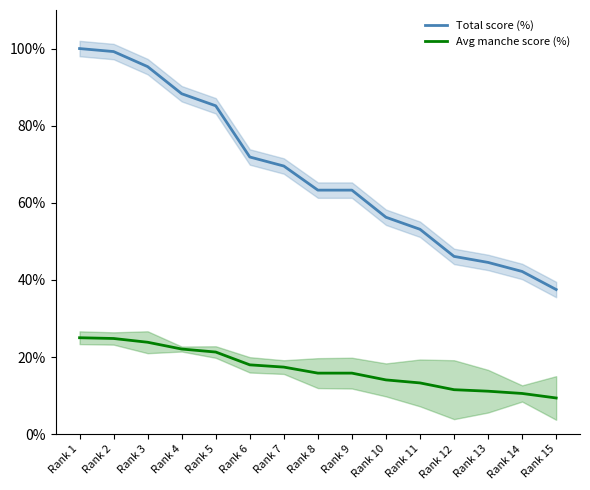

Reading right to left, extract all data points from this chart.

Total score (%): 37.5	42.2	44.5	46.1	53.1	56.2	63.3	63.3	69.5	71.9	85.2	88.3	95.3	99.2	100.0
Avg manche score (%): 9.4	10.5	11.1	11.5	13.3	14.1	15.8	15.8	17.4	18.0	21.3	22.1	23.8	24.8	25.0